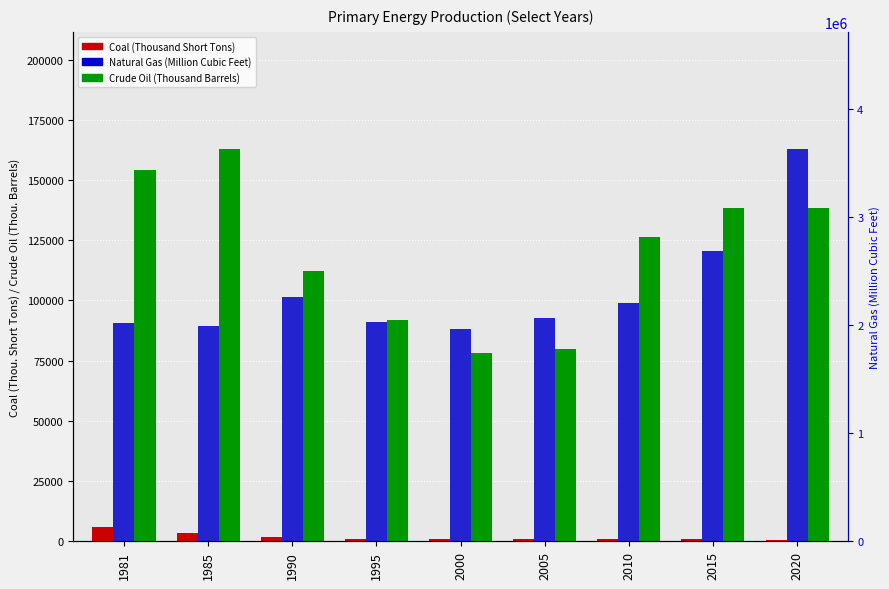

What is the spread (max minus min) of values at 2005?

2062157